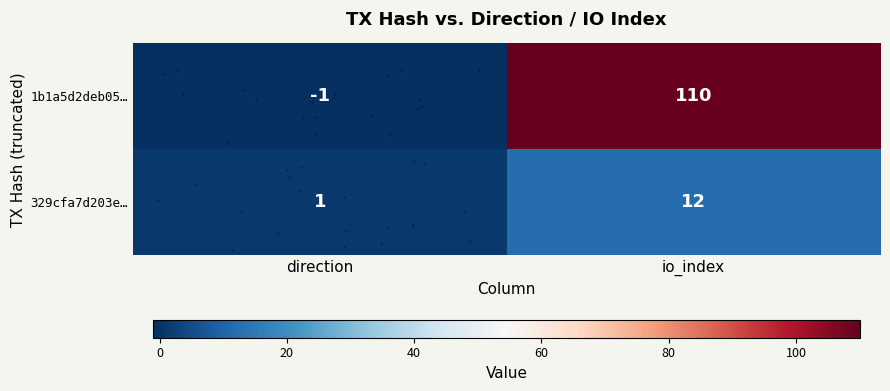

Which series has the widest spread of values?

row_0